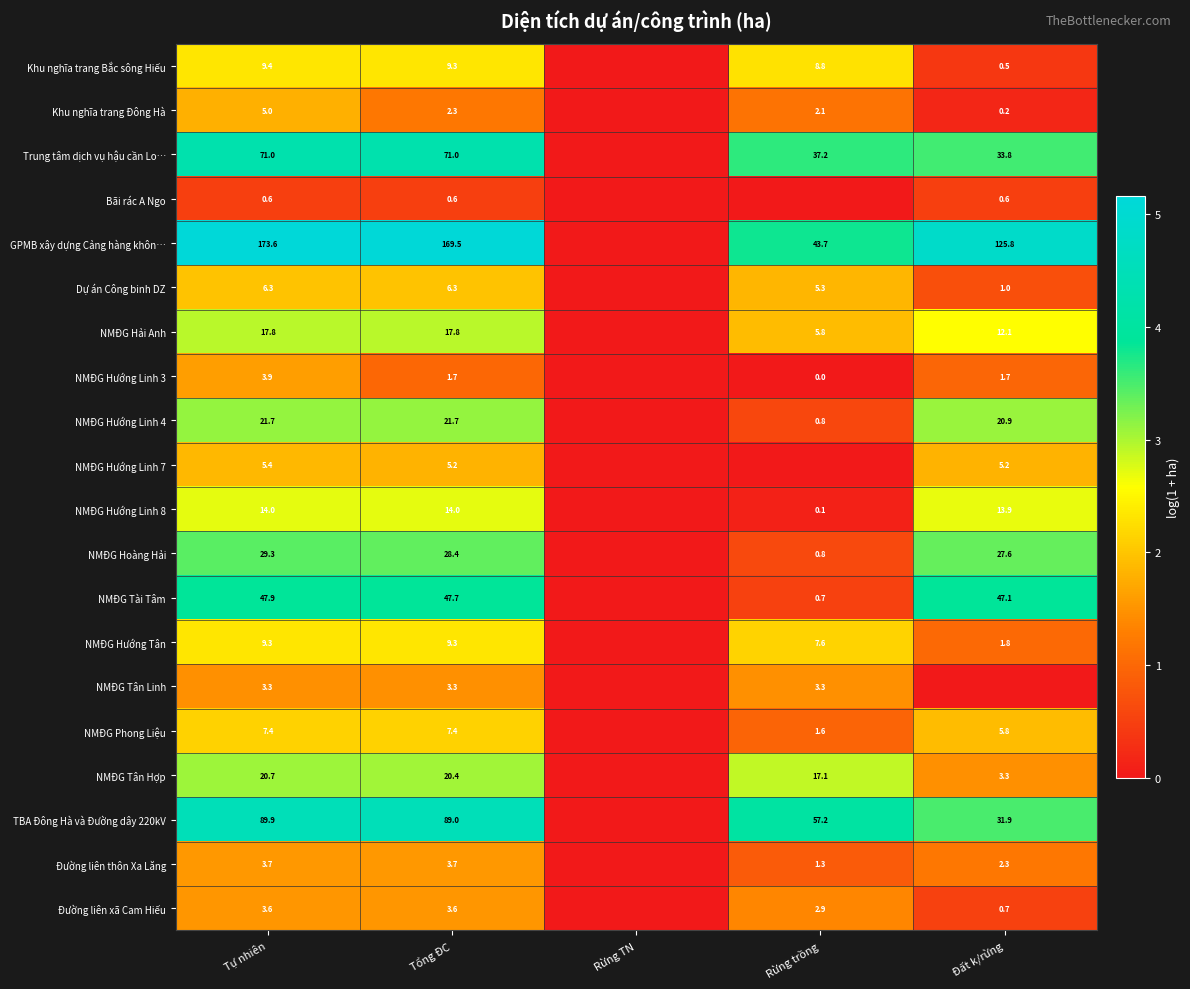

What is the total value across all series at Tự nhiên?

543.8